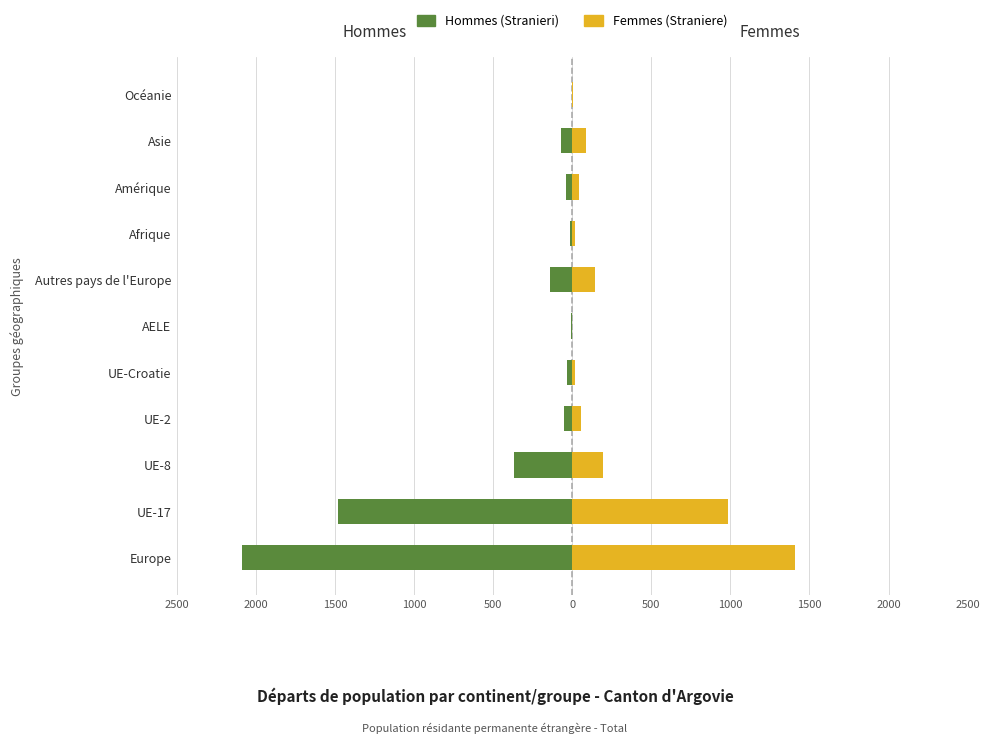

Is it true that Femmes equals 196 at UE-8?

True